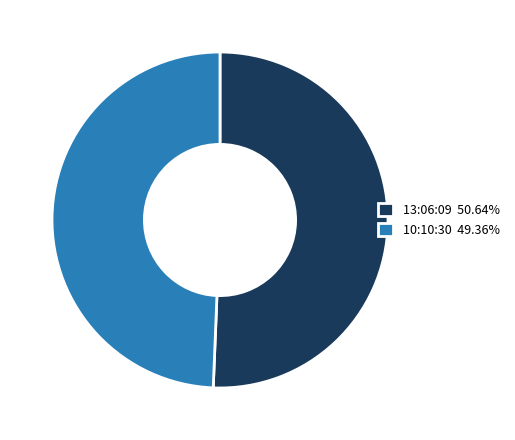

How many segments does this pie chart have?

2